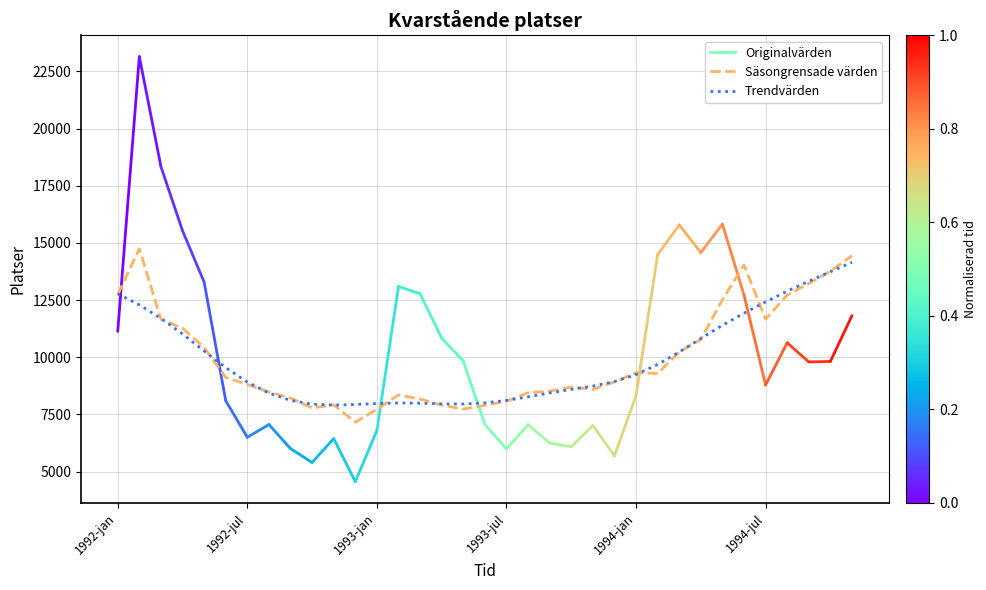

What is the minimum value shown in the chart?

7160.2